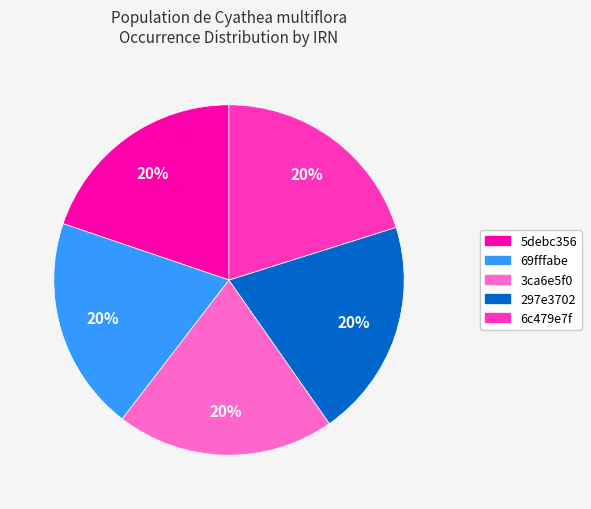

To the nearest percent, what percentage of the pie is 6c479e7f?

20%